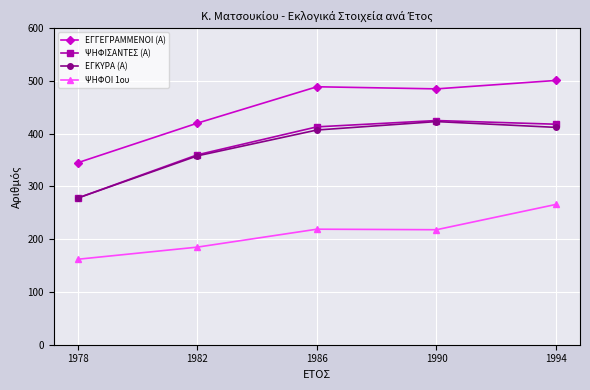

What are all the series names shown in the legend?

ΕΓΓΕΓΡΑΜΜΕΝΟΙ (Α), ΨΗΦΙΣΑΝΤΕΣ (Α), ΕΓΚΥΡΑ (Α), ΨΗΦΟΙ 1ου